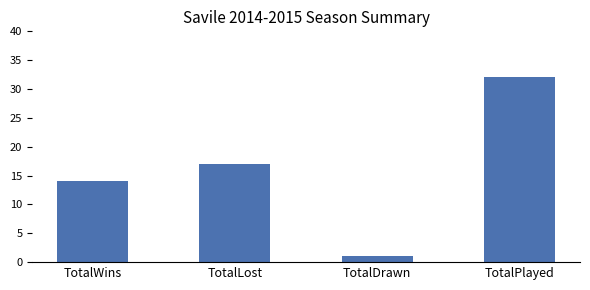

Reading right to left, extract all data points from this chart.

TotalPlayed=32	TotalDrawn=1	TotalLost=17	TotalWins=14